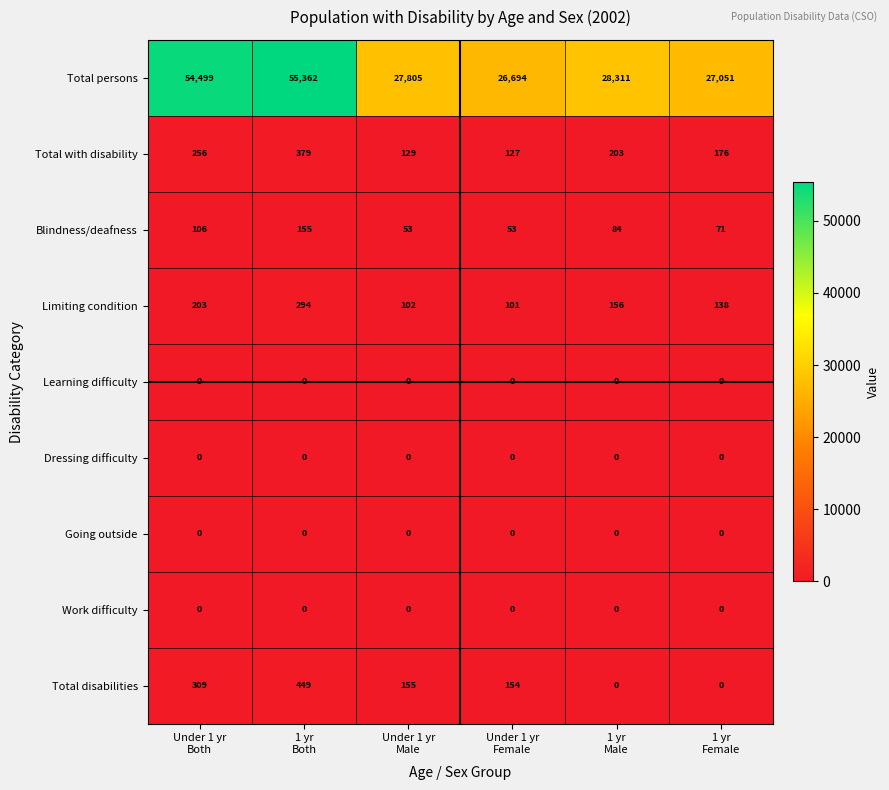

What is the average value of the Limiting condition series?

166